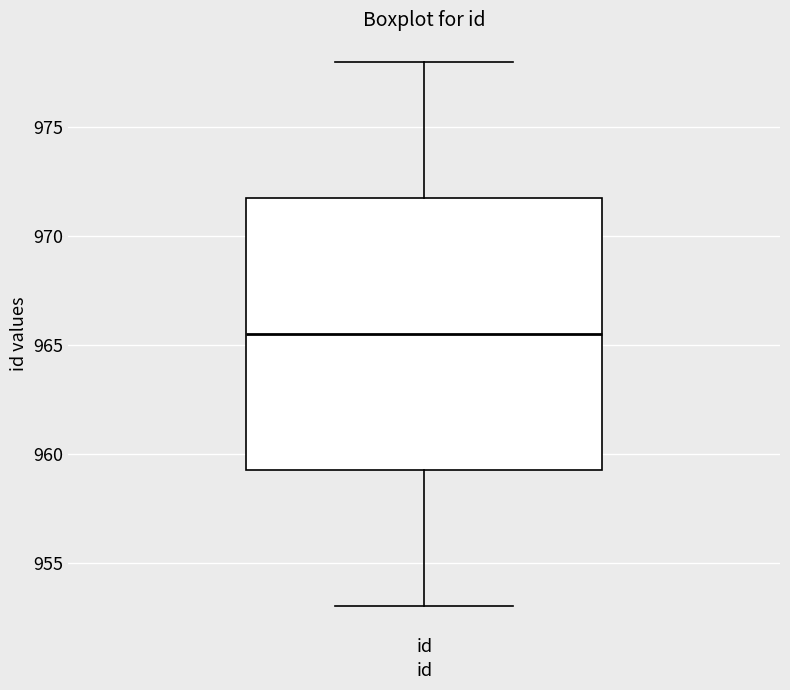

Transcribe this box plot: give where the median line is, the range the box spans, and where the two whiskers end, as read against the y-axis. The values are not printed on the chart, so give them approximately, as read against the axis.

median 965.5, box 959.5 to 972.0, whiskers 953.0 to 978.0